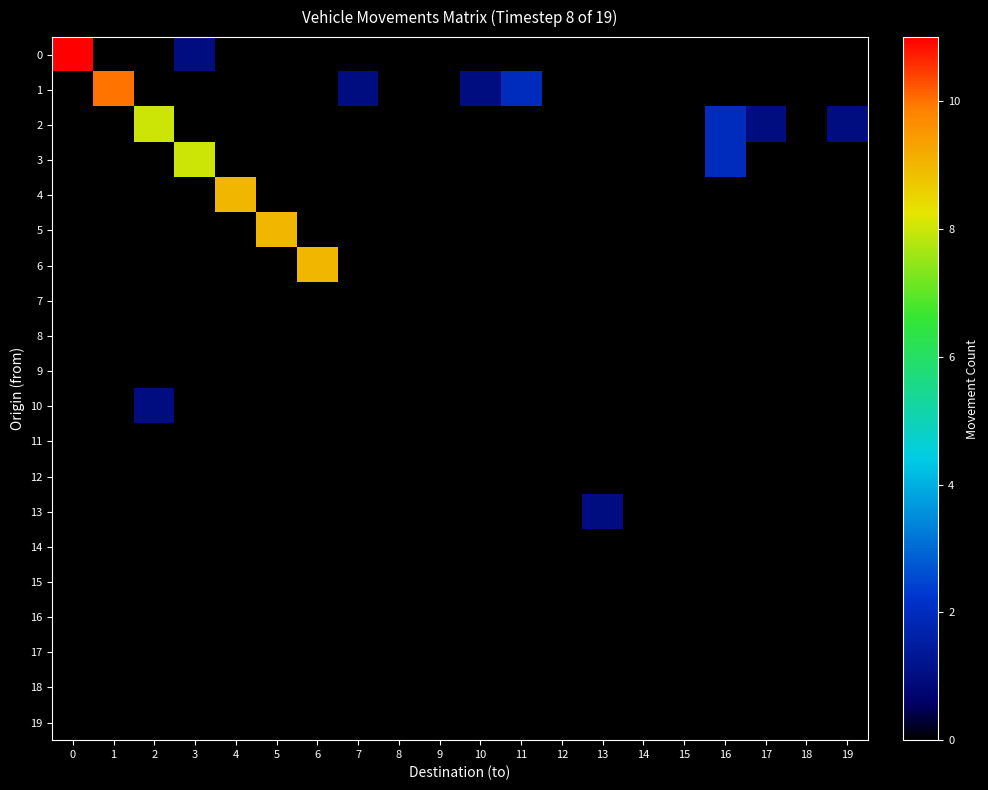

How many data points does each series have?

20